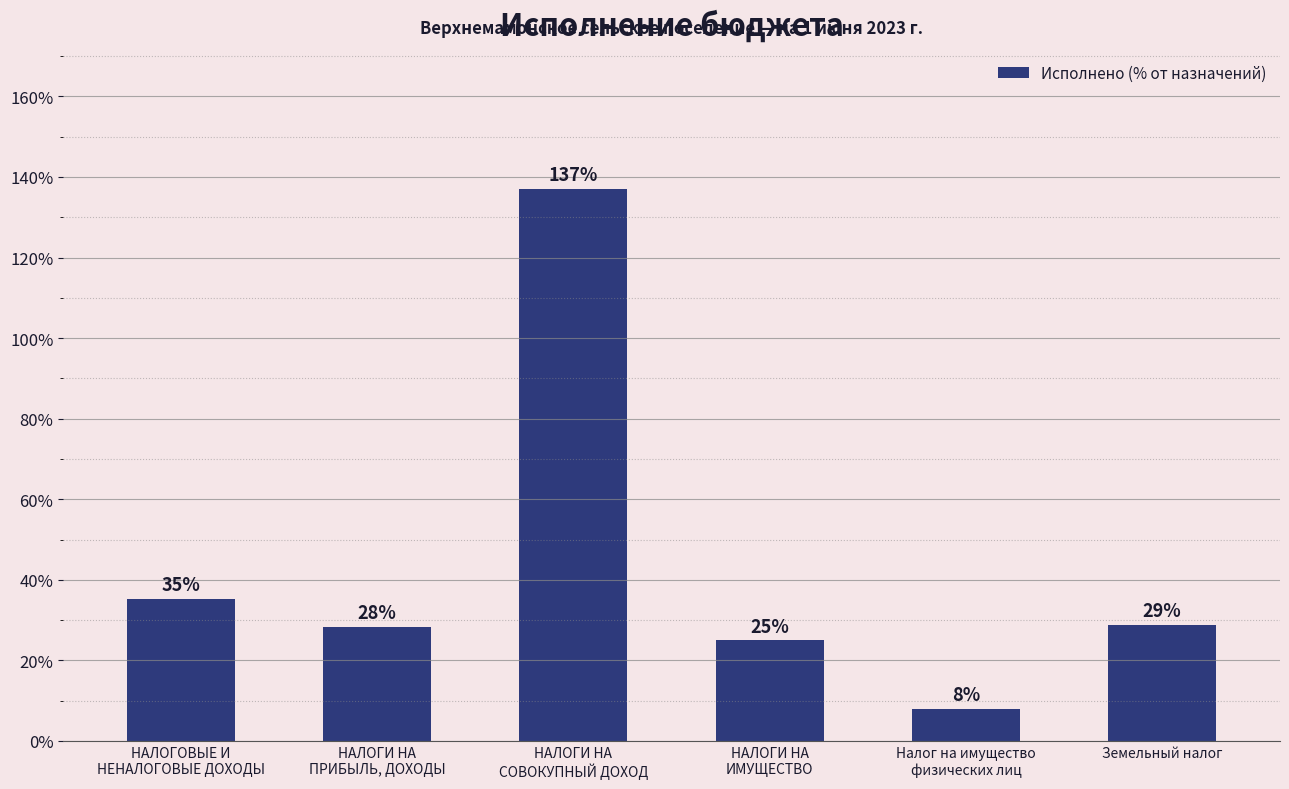

What is the difference between the maximum and second lowest values?

112.0